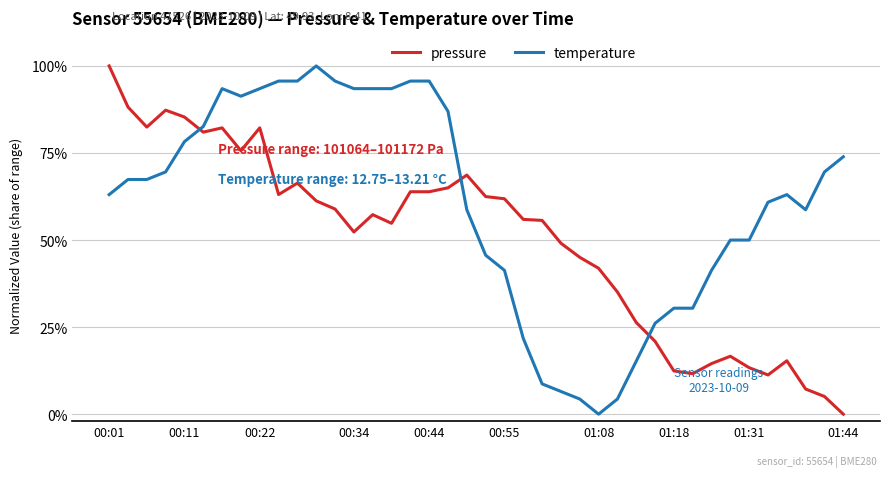

How many interior local valleys does the pressure series have?

8